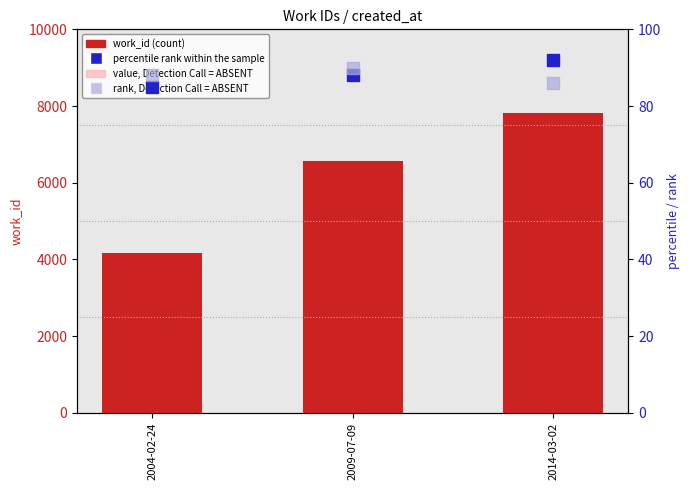

Between 2004-02-24 and 2014-03-02, which series saw the biggest shift?

work_id (count)